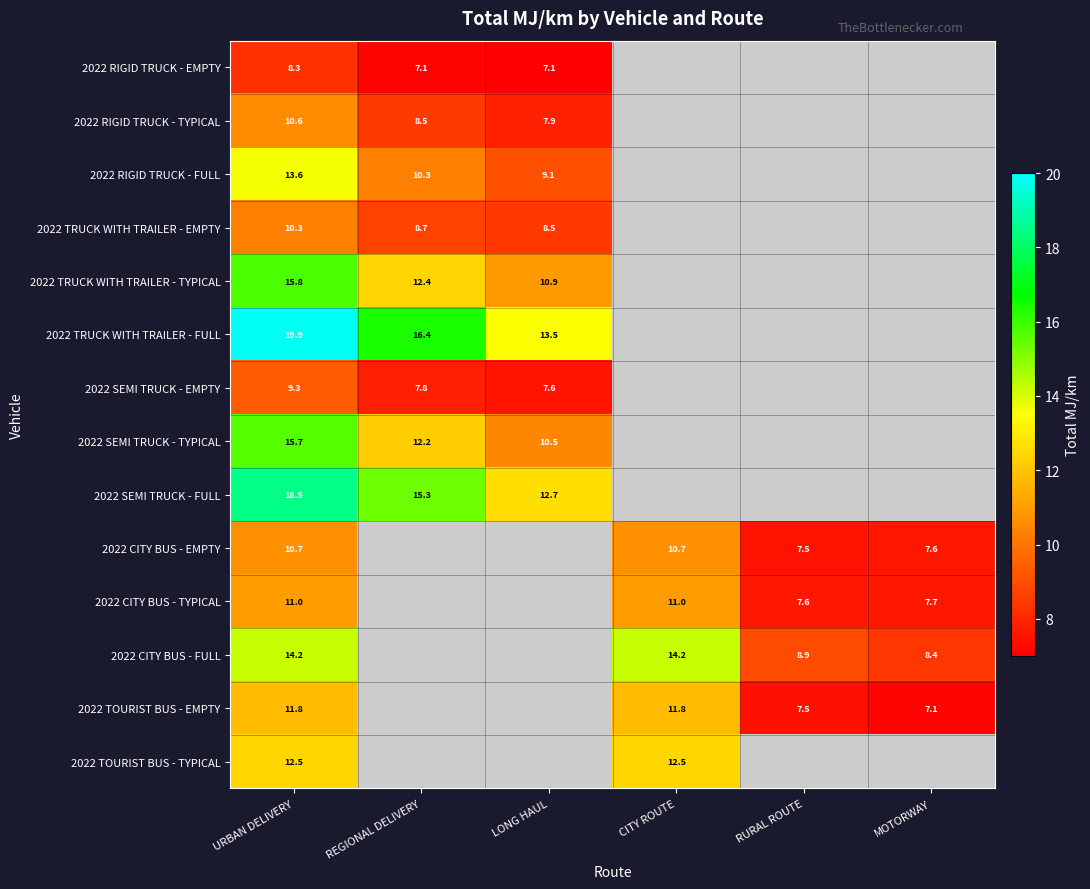

At REGIONAL DELIVERY, list the series in order from smallest to largest.

2022 RIGID TRUCK - EMPTY, 2022 SEMI TRUCK - EMPTY, 2022 RIGID TRUCK - TYPICAL, 2022 TRUCK WITH TRAILER - EMPTY, 2022 RIGID TRUCK - FULL, 2022 SEMI TRUCK - TYPICAL, 2022 TRUCK WITH TRAILER - TYPICAL, 2022 SEMI TRUCK - FULL, 2022 TRUCK WITH TRAILER - FULL, 2022 CITY BUS - EMPTY, 2022 CITY BUS - TYPICAL, 2022 CITY BUS - FULL, 2022 TOURIST BUS - EMPTY, 2022 TOURIST BUS - TYPICAL